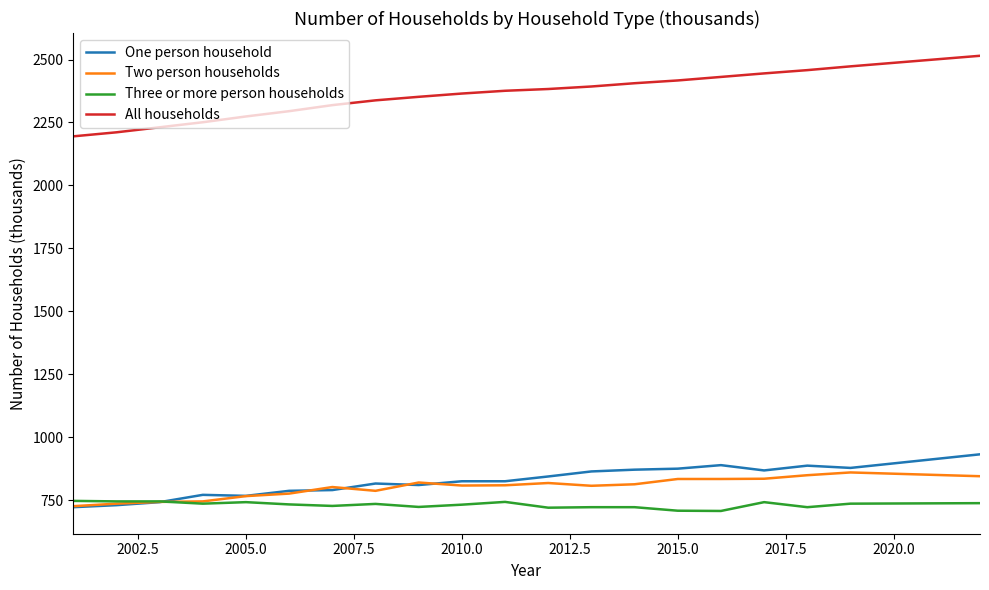

What is the greatest value displayed?

2515